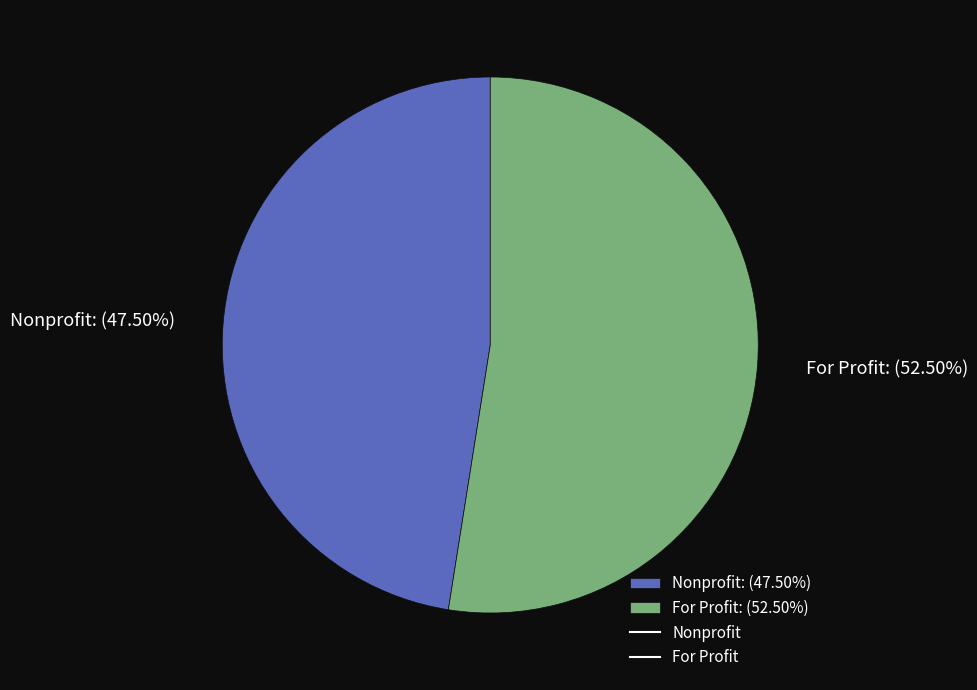

How much of the chart is everything except For Profit?

47.5%